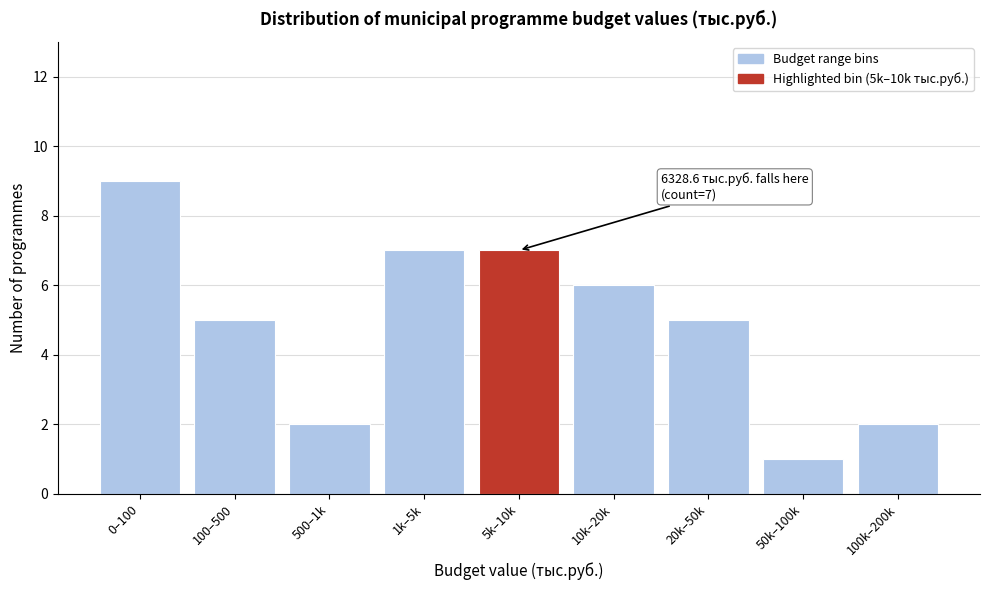

Reading left to right, what are all the values shown in this chart?

0–100=9	100–500=5	500–1k=2	1k–5k=7	5k–10k=7	10k–20k=6	20k–50k=5	50k–100k=1	100k–200k=2